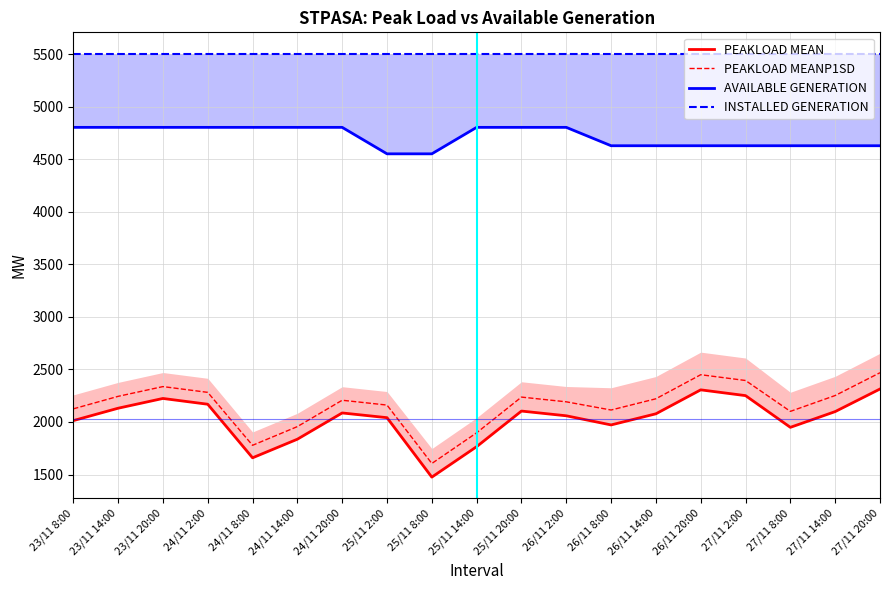

At how many categories does at least one series exceed 2977?

19